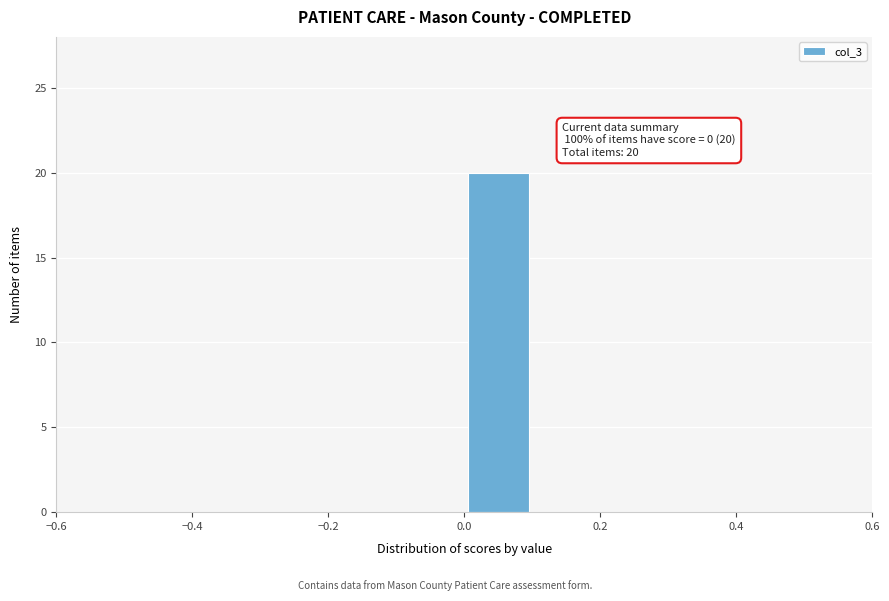

Which range on the x-axis has the tallest bar?

0.0 to 0.1